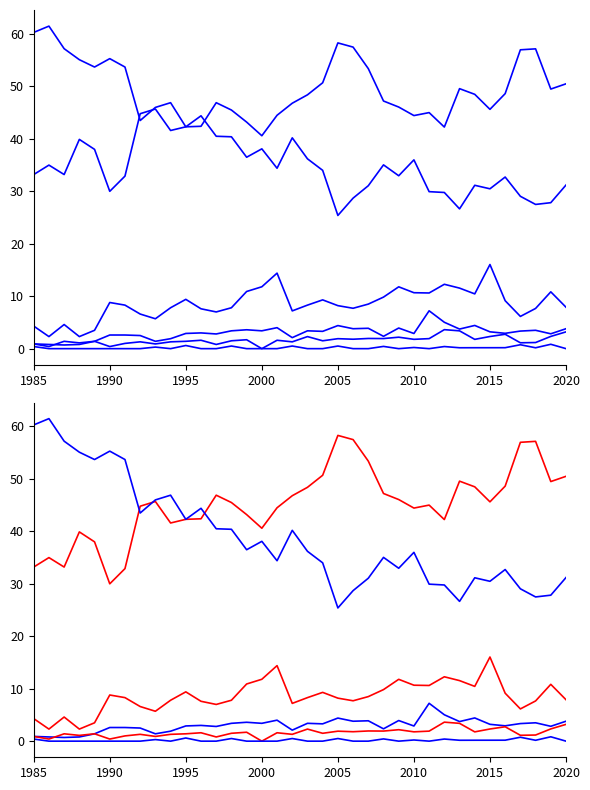

At which category does the chart reach its minimum across all series?

2000